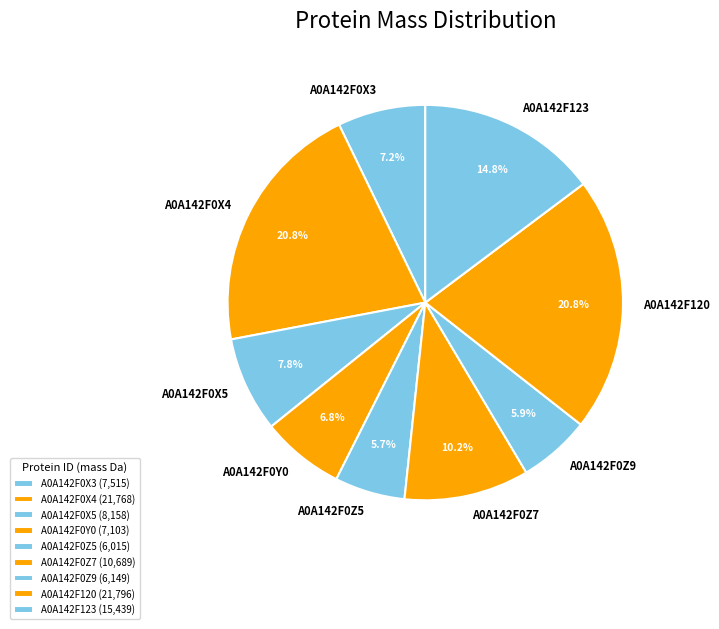

To the nearest percent, what is the difference between the largest and smallest slice percentages?

15%